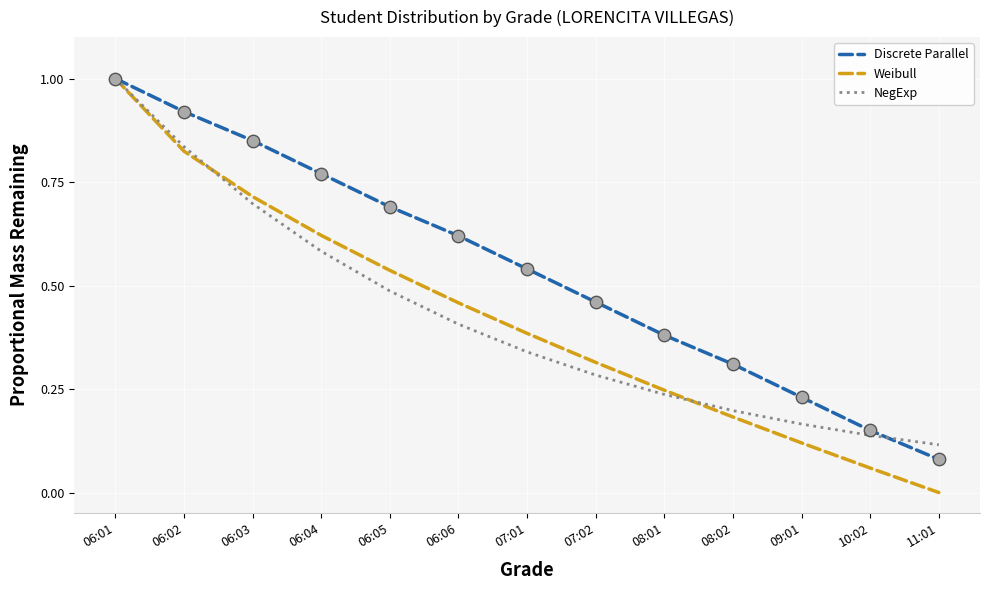

Between 07:01 and 11:01, which series saw the biggest shift?

Discrete Parallel